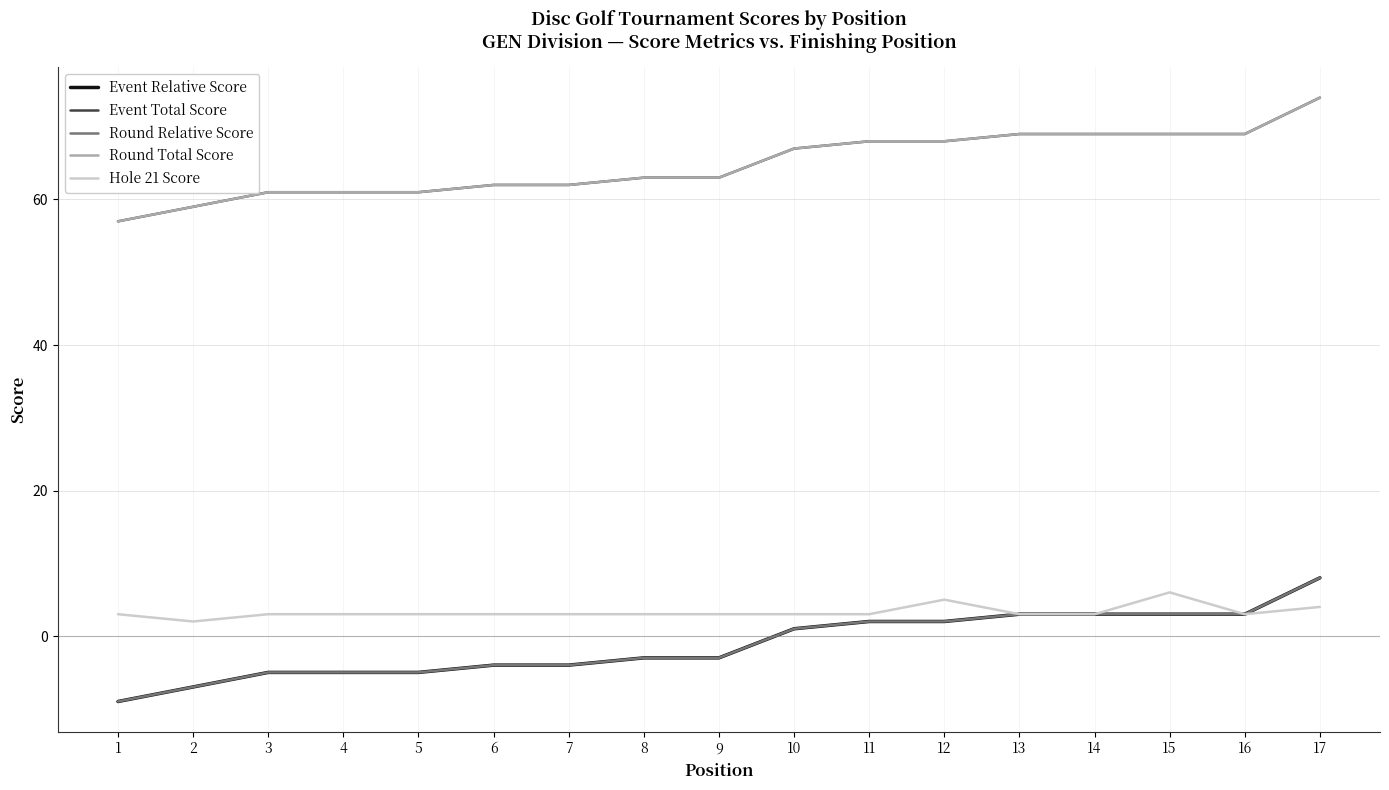

Is it true that Round Total Score equals 101 at 3?

False